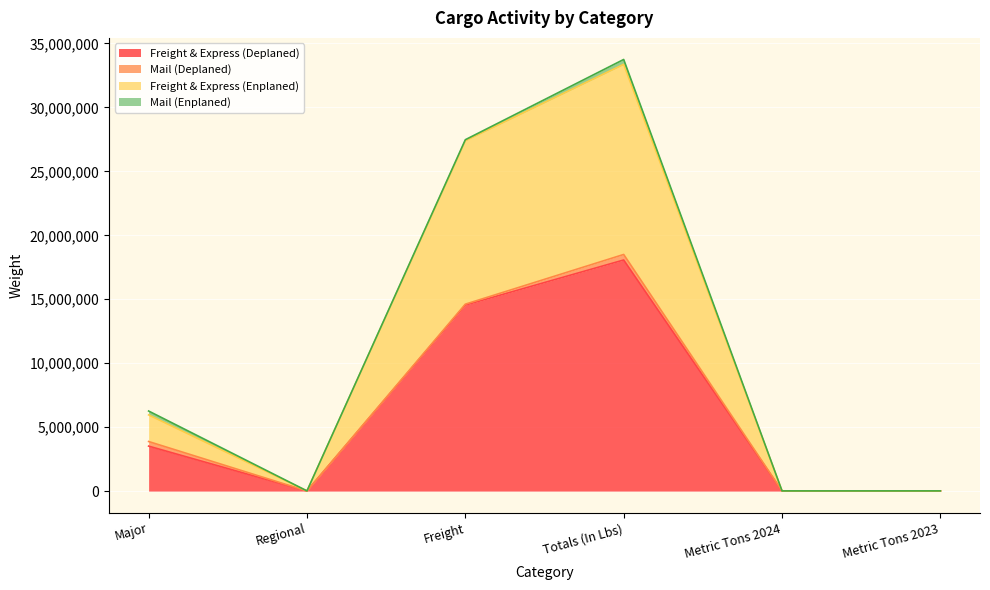

True or false: Freight & Express (Enplaned) has more than 0 points higher than both neighbors.

True